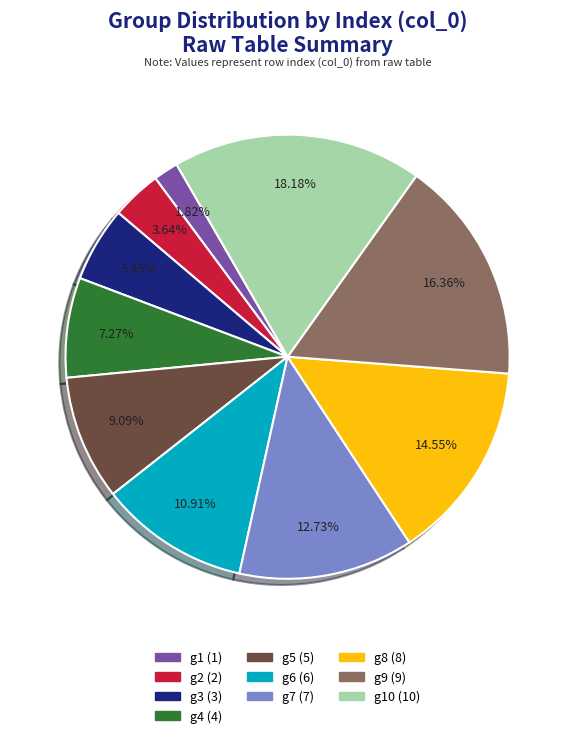

Is there any slice that represents more than half of the pie?

No